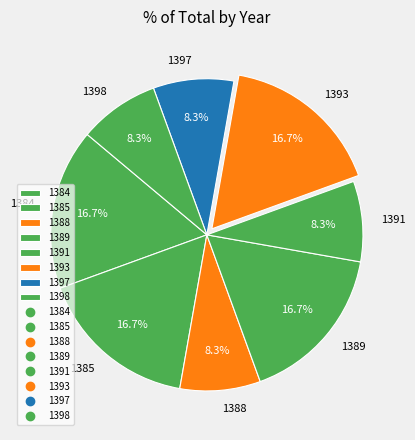

Does 1398 represent more than half of the total?

No